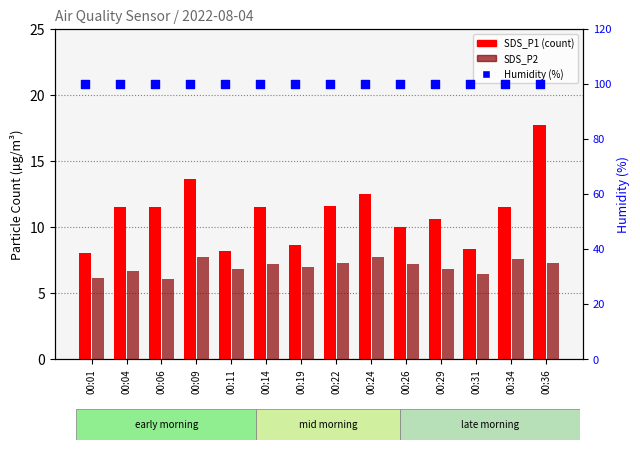

Is the value of Humidity (%) at 00:26 greater than the value of SDS_P1 (count) at 00:29?

Yes